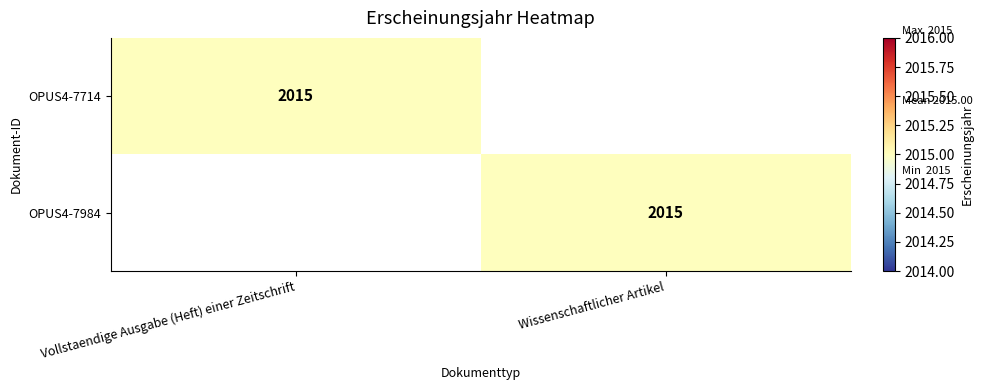

The value of OPUS4-7714 at Vollstaendige Ausgabe (Heft) einer Zeitschrift is 2015. True or false?

True